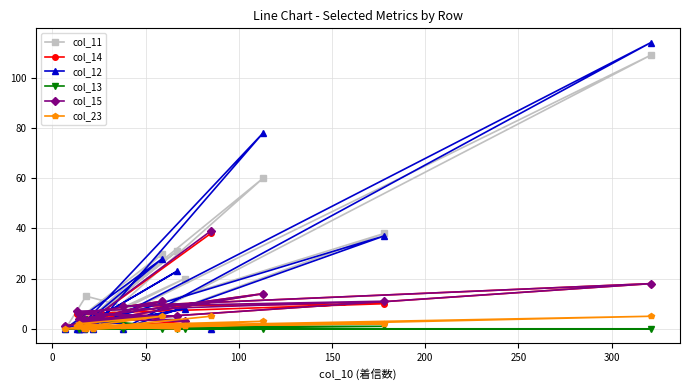

How many lines are shown in the chart?

6